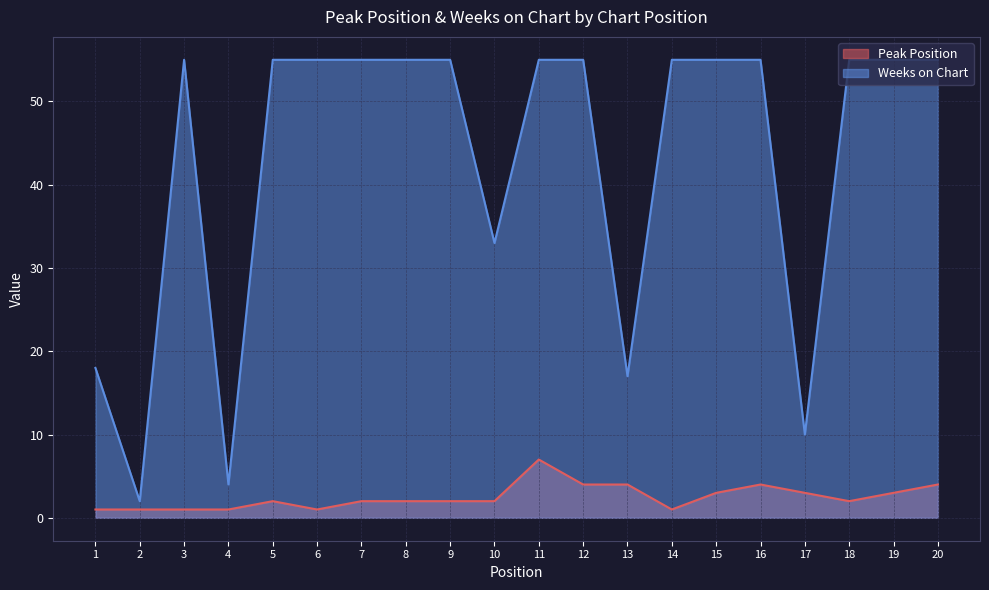

Does the chart have visible grid lines?

Yes